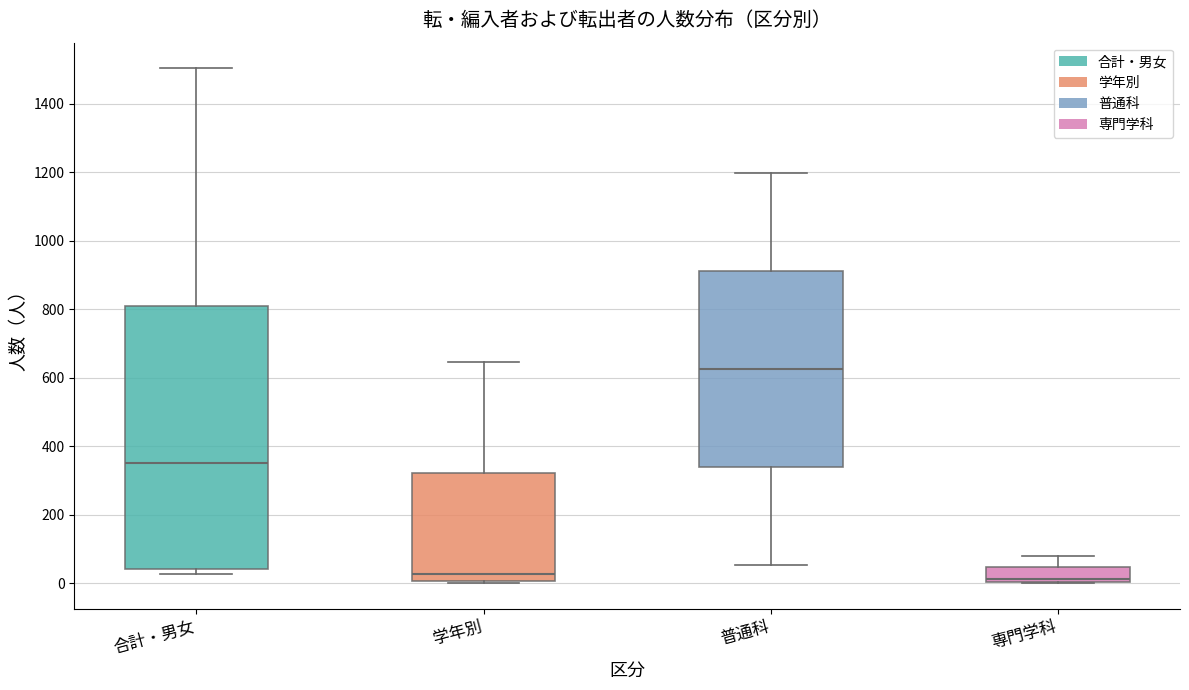

Comparing the boxes themselves (not the whiskers), which one is the tallest?

合計・男女